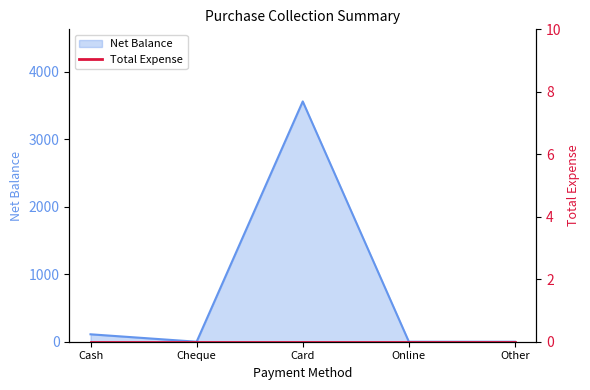

Rank the categories by value from highest to lowest.

Card, Cash, Cheque, Online, Other